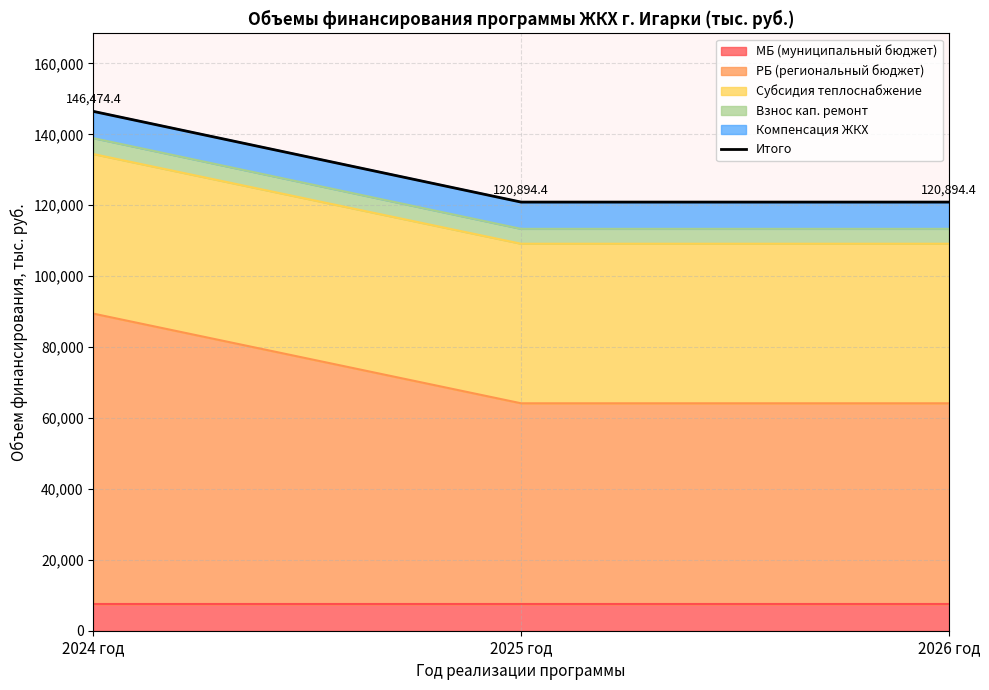

What is the maximum value shown in the chart?

146474.4